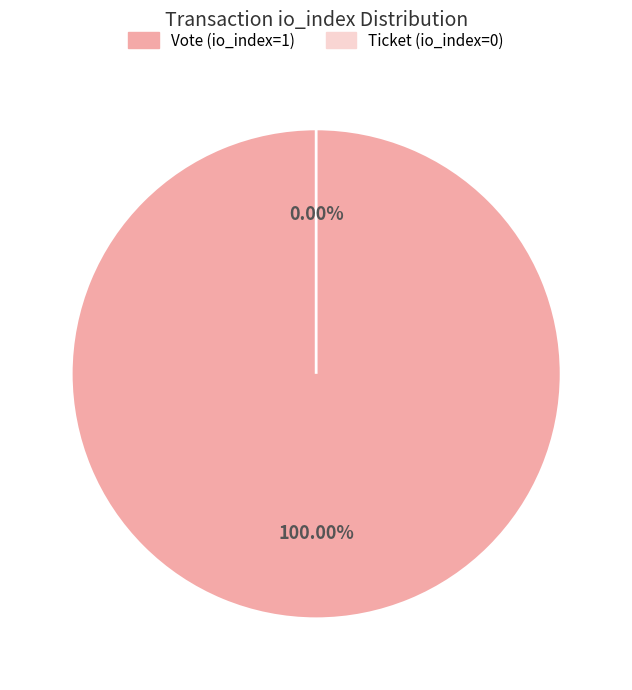

Which slice represents more than half of the pie?

Vote (io_index=1)